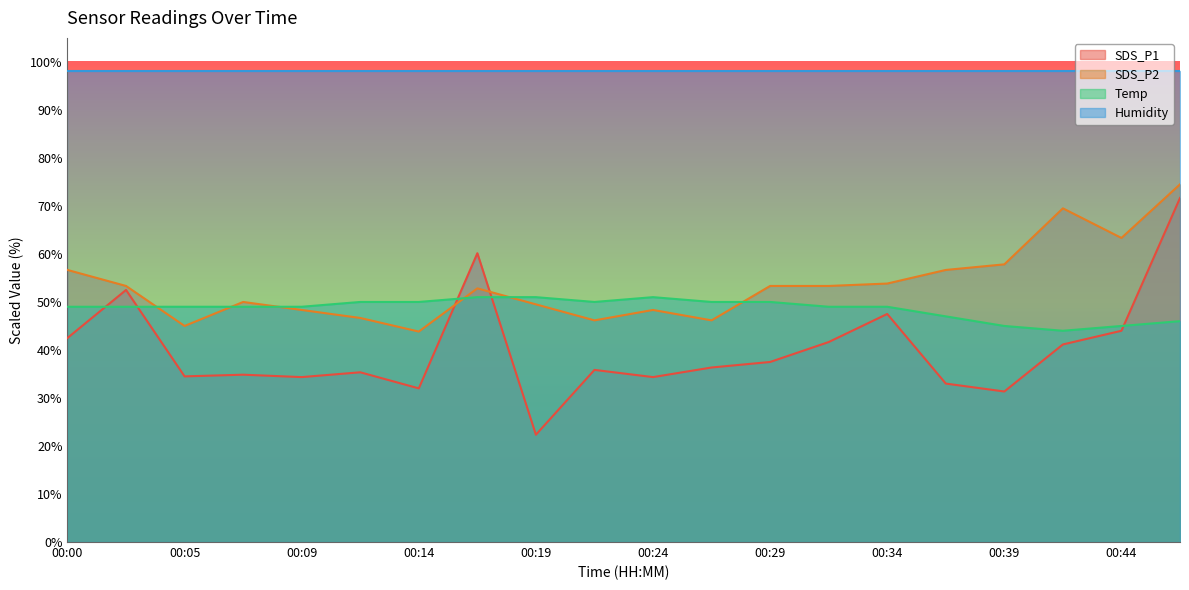

After their last crossing, which series has the higher values: SDS_P1 or SDS_P2?

SDS_P2